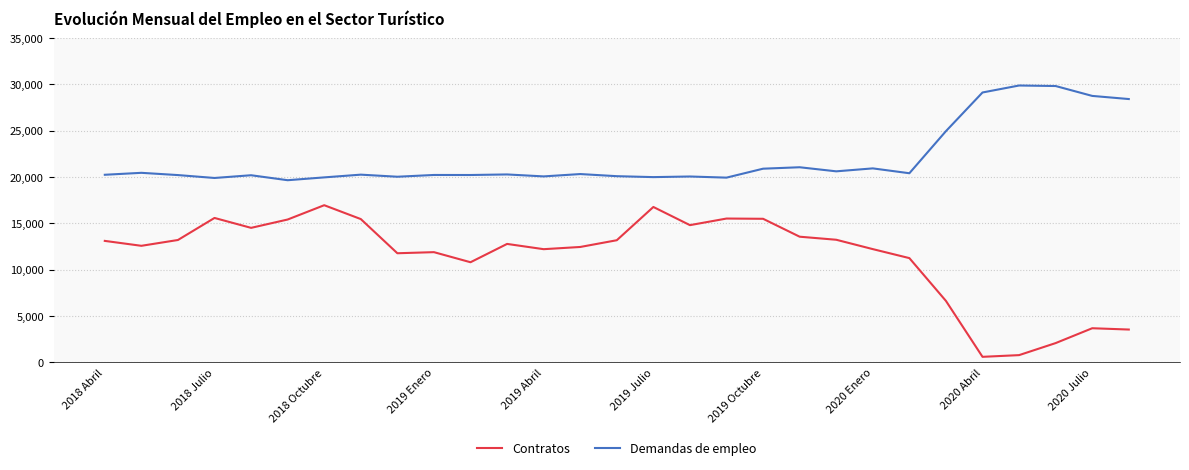

True or false: Demandas de empleo and Contratos intersect in this chart.

False